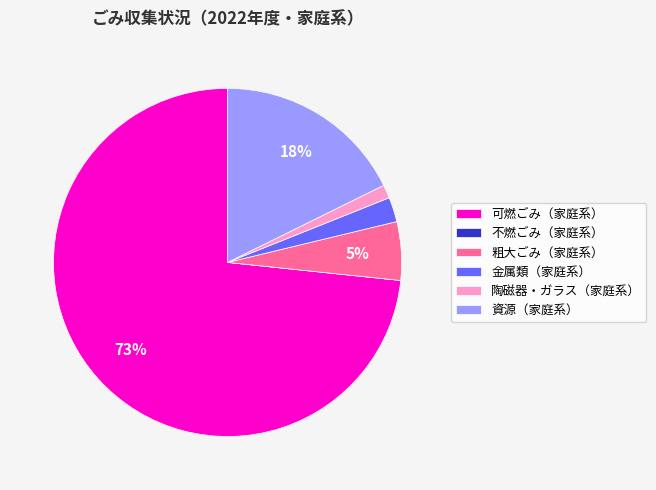

To the nearest percent, what is the average slice percentage?

17%